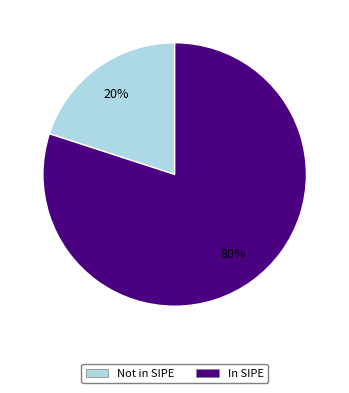

The Not in SIPE slice represents 20% of the pie. True or false?

True